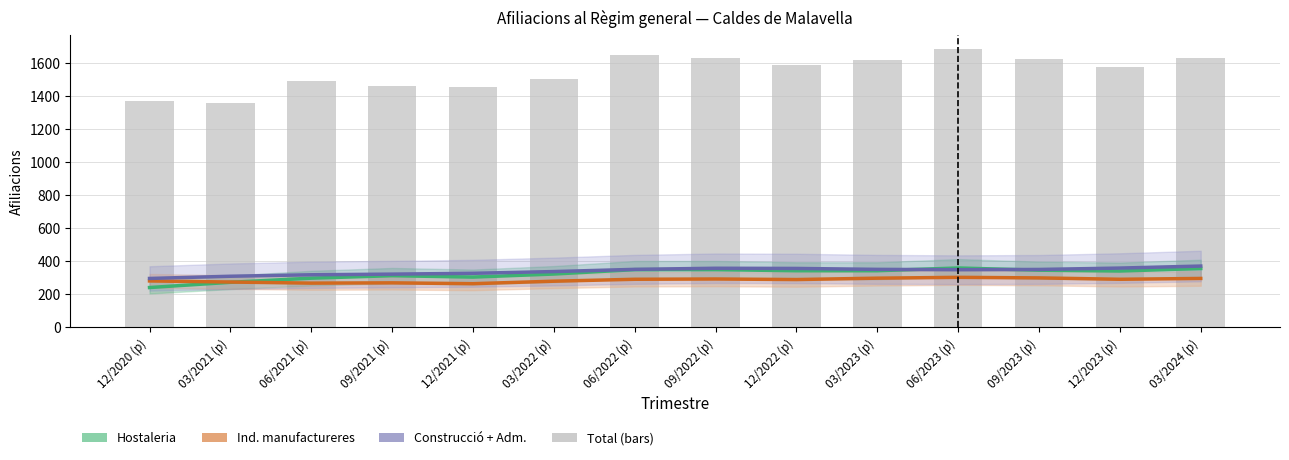

The value of Hostaleria at 03/2023 (p) is 341.7. True or false?

True